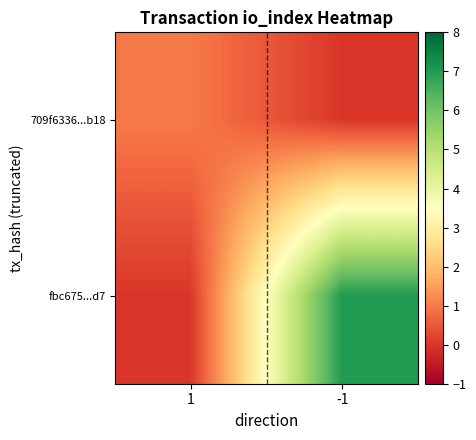

What is the total value across all series at -1?

7